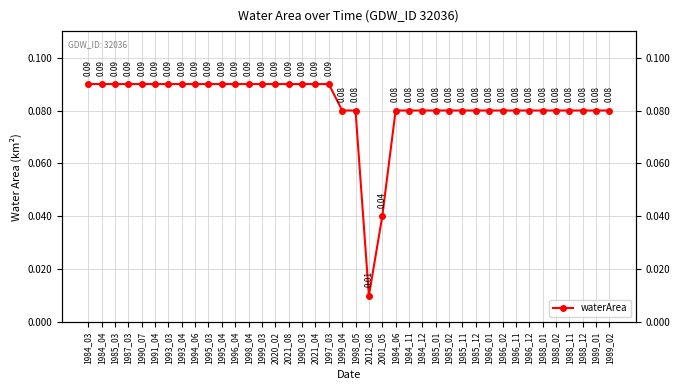

Between 1984_06 and 2020_02, which is larger?

2020_02